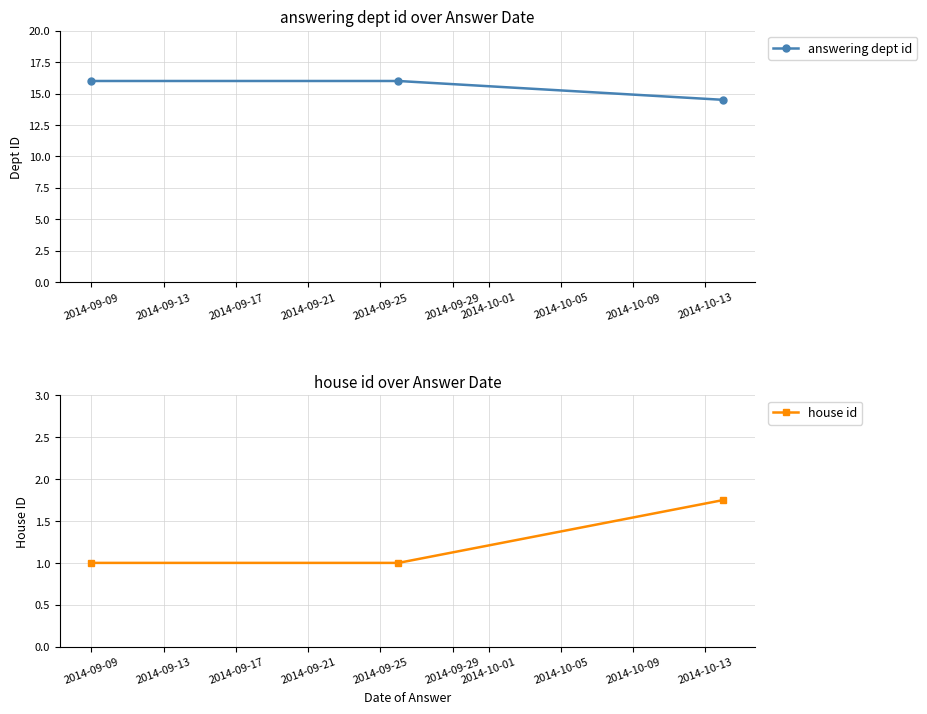

What is the difference between the highest and lowest values at 2014-09-09?

15.0